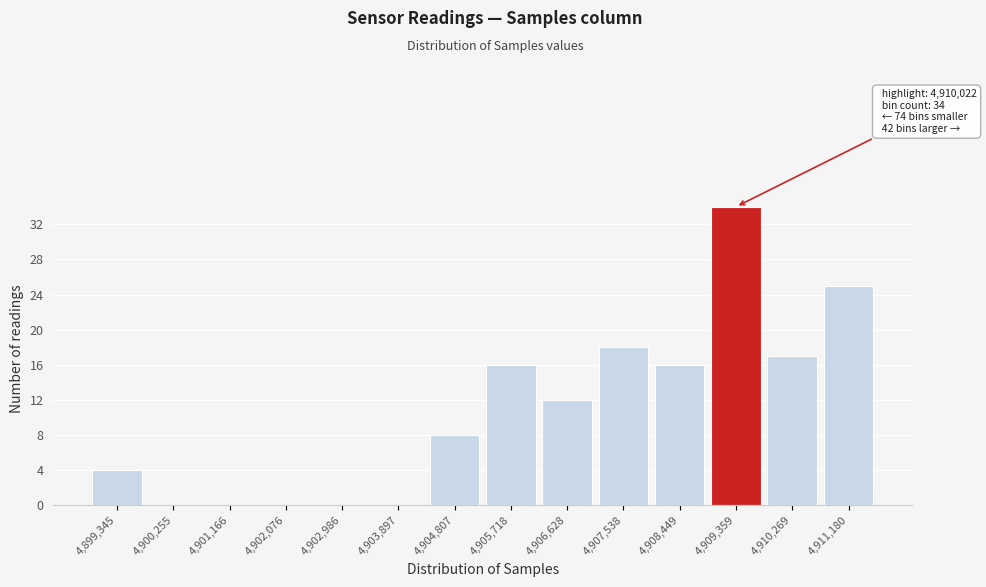

Reading left to right, list all the values displayed in this chart.

4,899,345=4	4,900,255=0	4,901,166=0	4,902,076=0	4,902,986=0	4,903,897=0	4,904,807=8	4,905,718=16	4,906,628=12	4,907,538=18	4,908,449=16	4,909,359=34	4,910,269=17	4,911,180=25